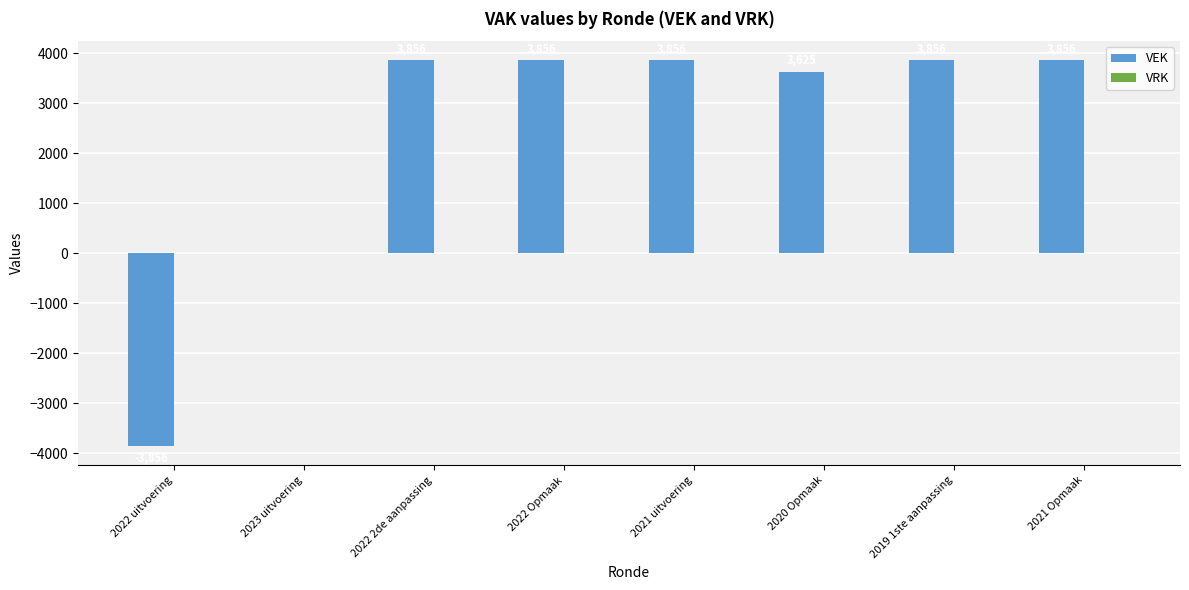

What is the sum of all values?

19049